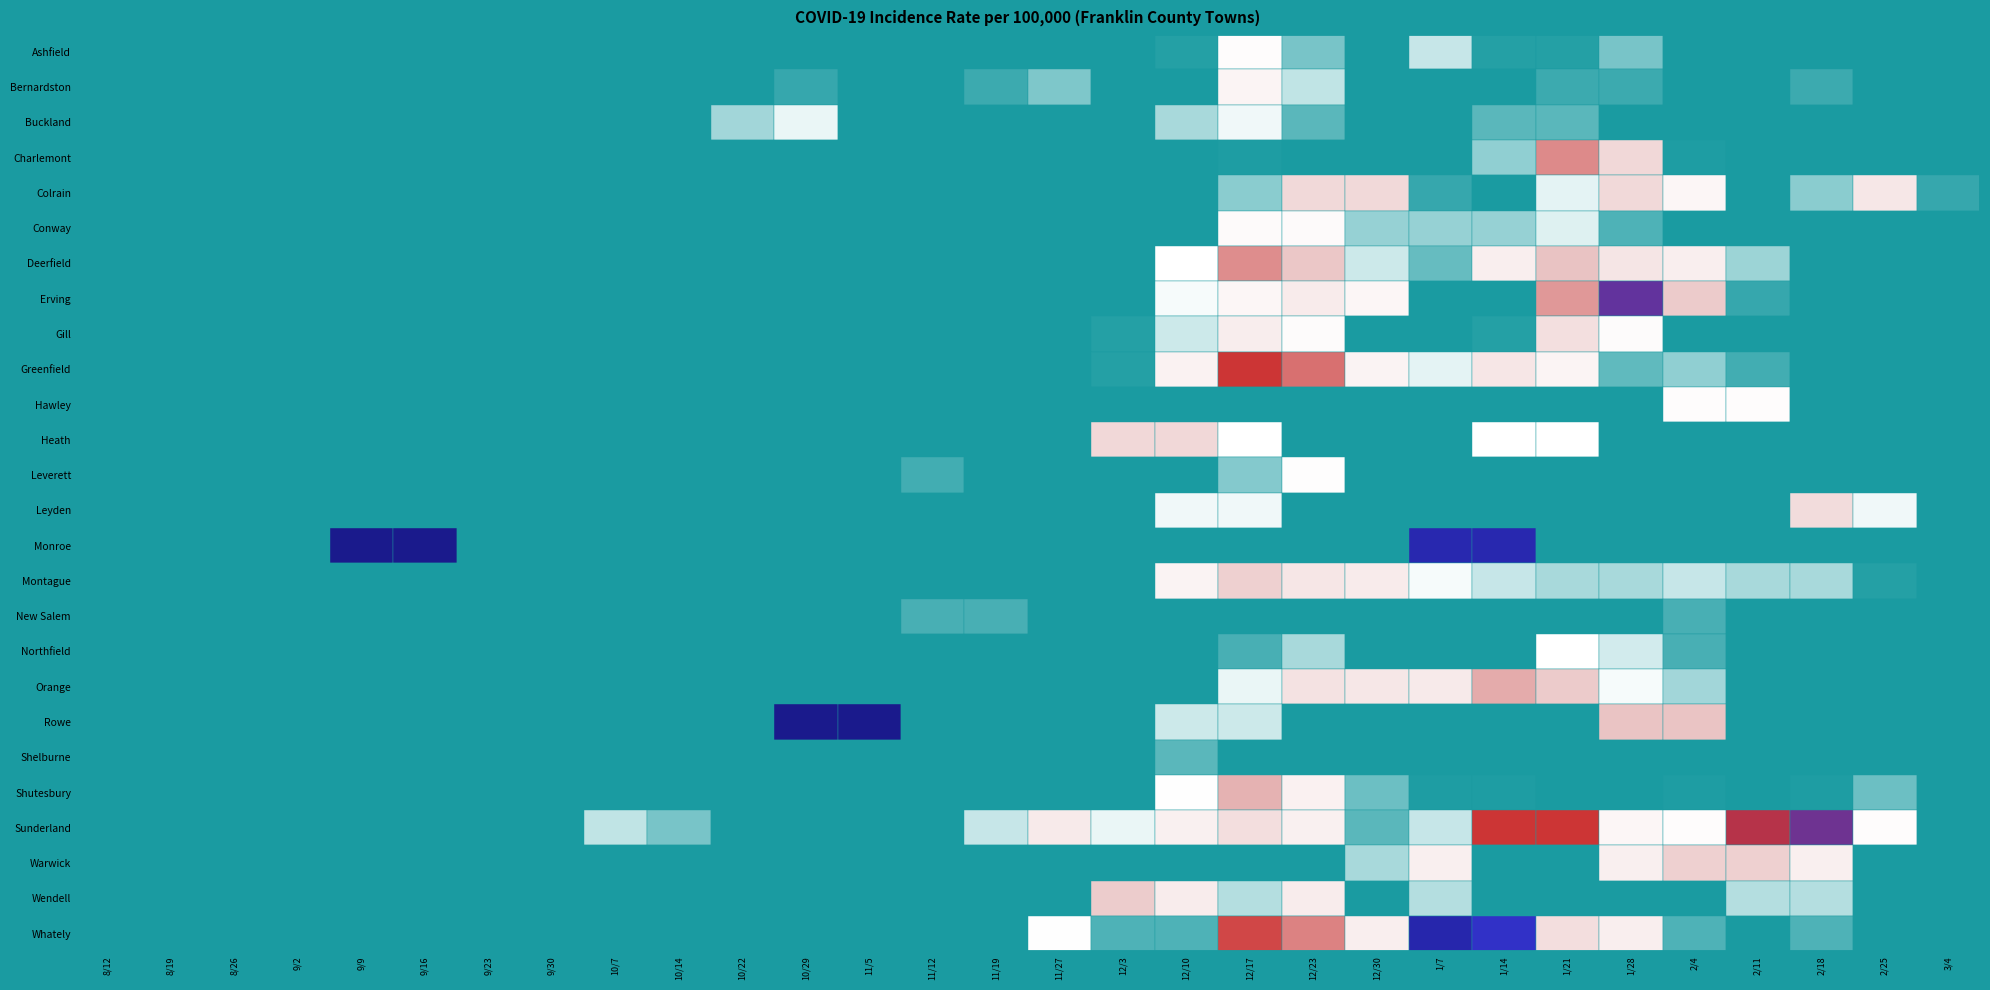

Which series has the largest total across all categories?

Sunderland